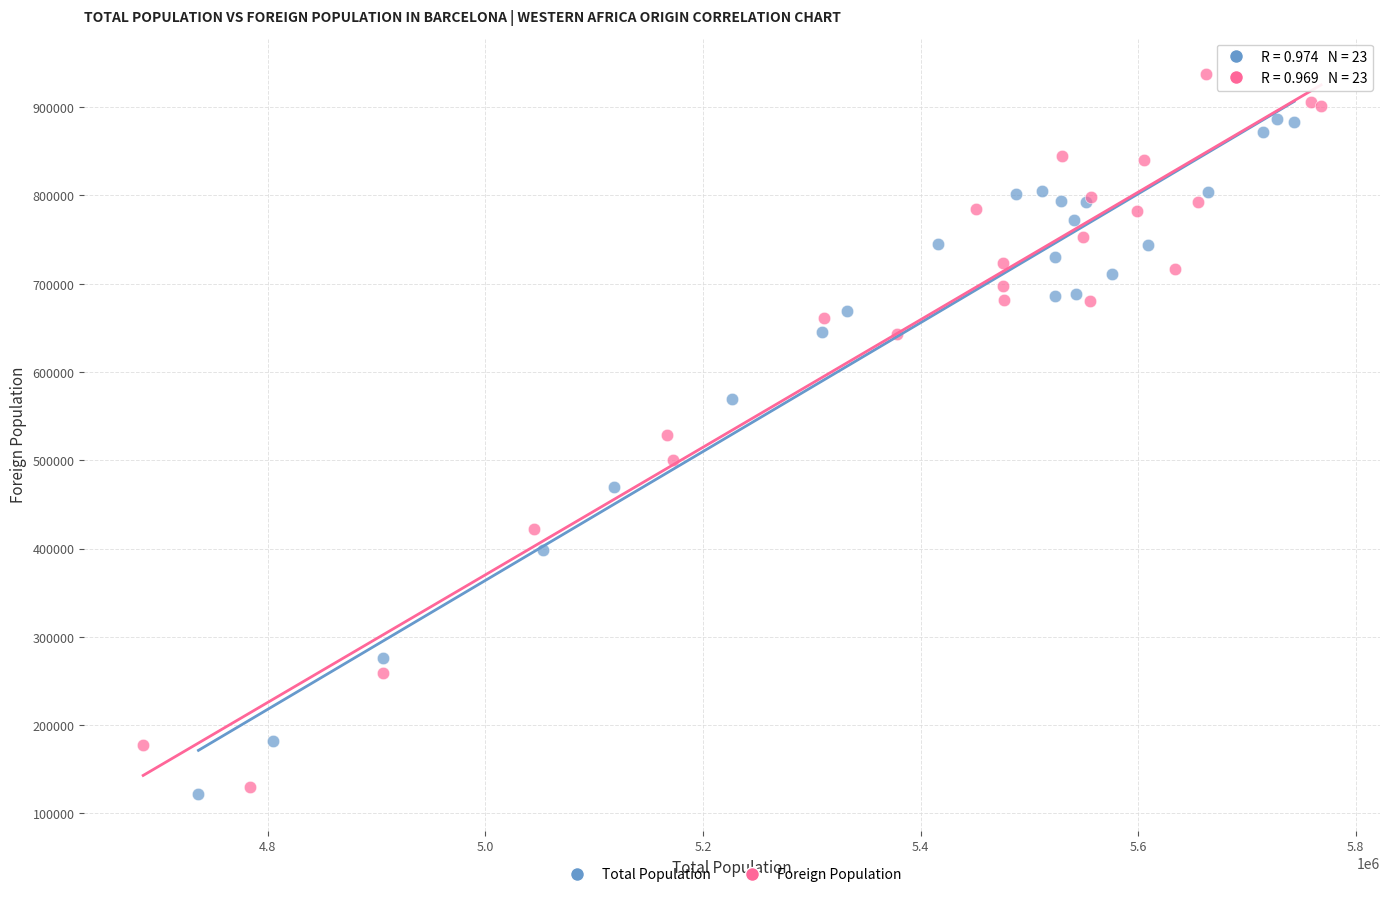

Which series reaches the minimum Y coordinate?

Total Population